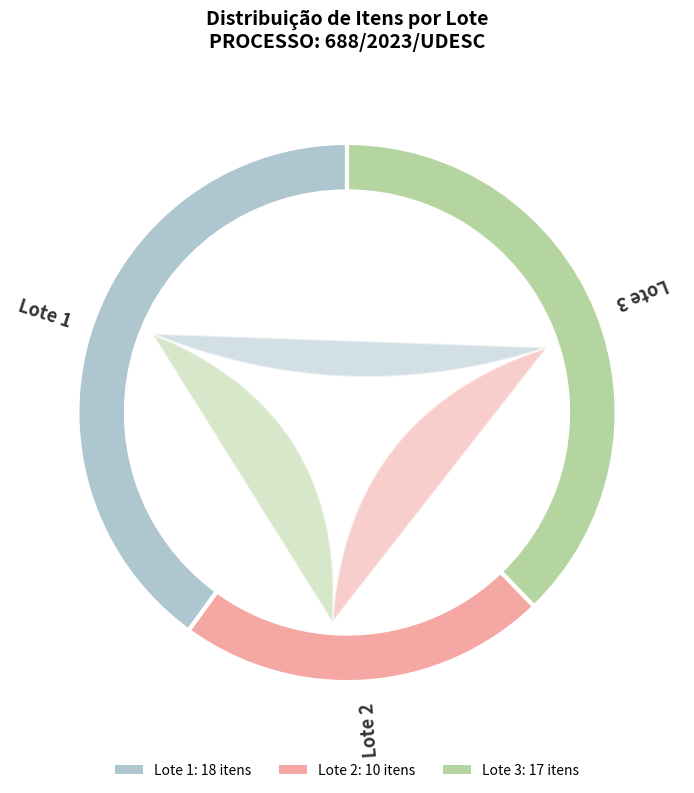

Combined, what portion of the pie is Lote 1 and Lote 2?

62.2%